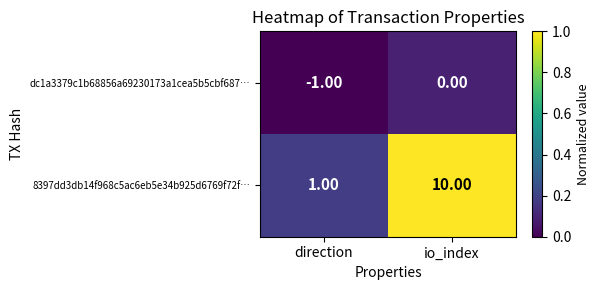

List the series in order of their overall mean, highest first.

8397dd3db14f968c5ac6eb5e34b925d6769f72f…, dc1a3379c1b68856a69230173a1cea5b5cbf687…